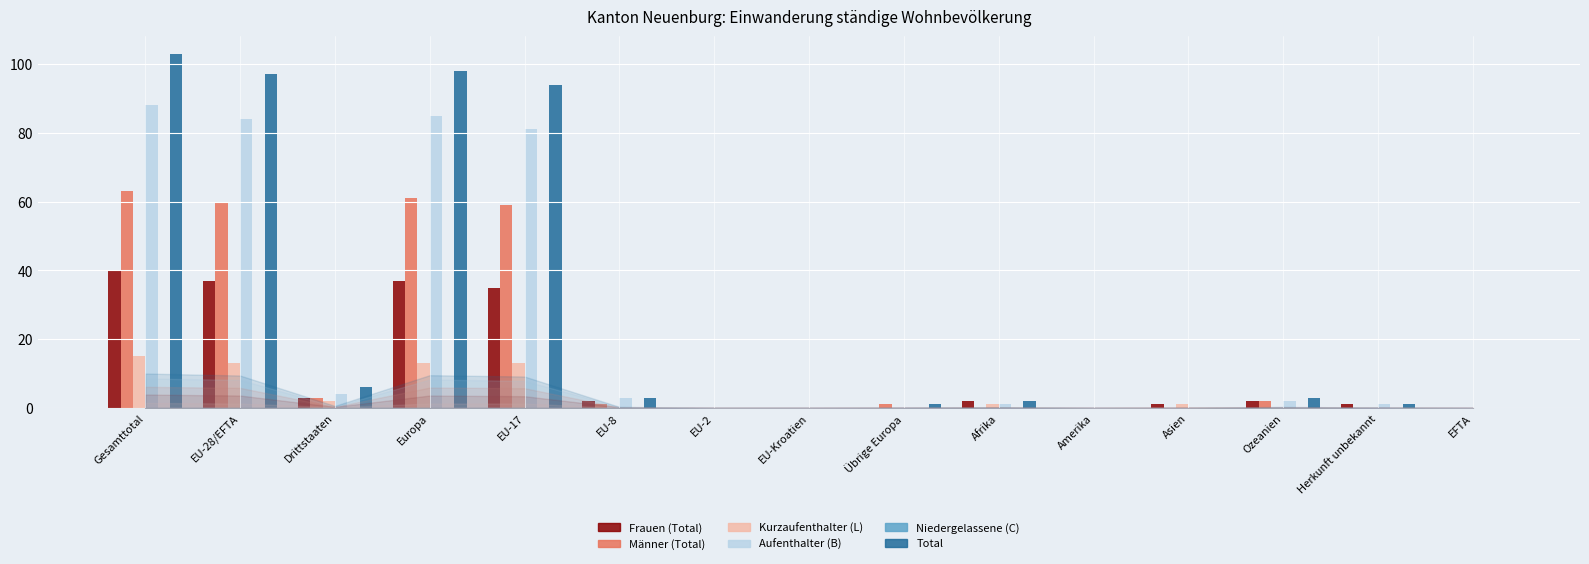

Is it true that Frauen (Total) equals 2 at EU-8?

True